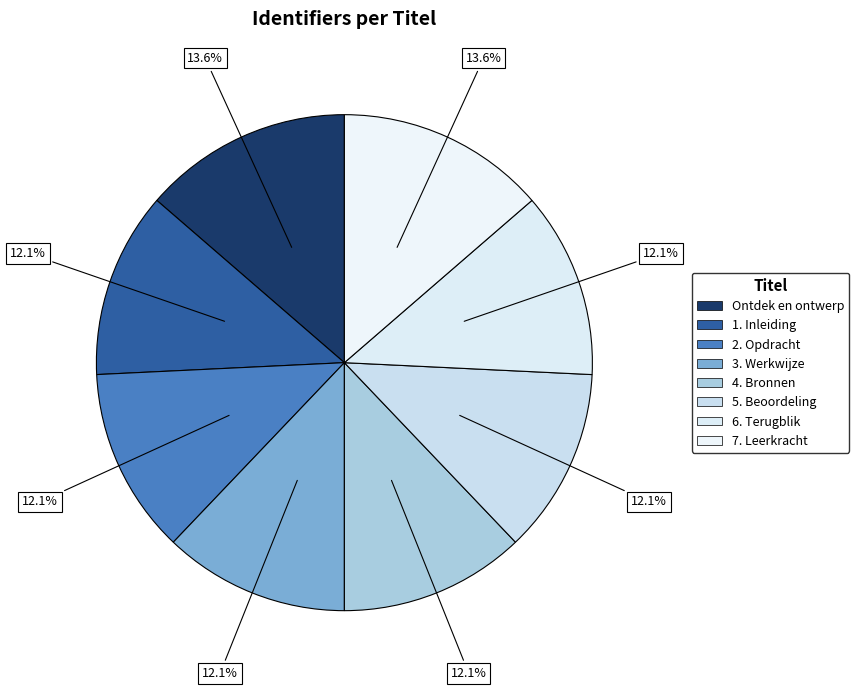

Count the number of slices in the pie.

8